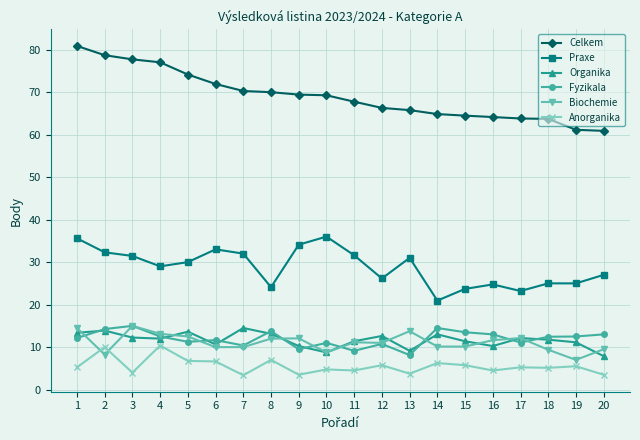

What is the difference between the Praxe values at 11 and 8?

7.5